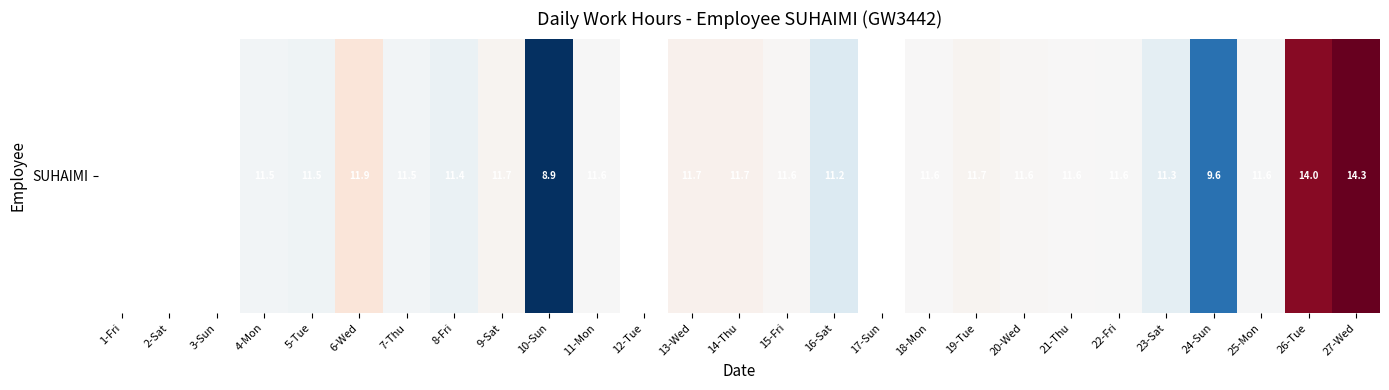

The chart shows a value of 16.1 at 23-Sat. True or false?

False